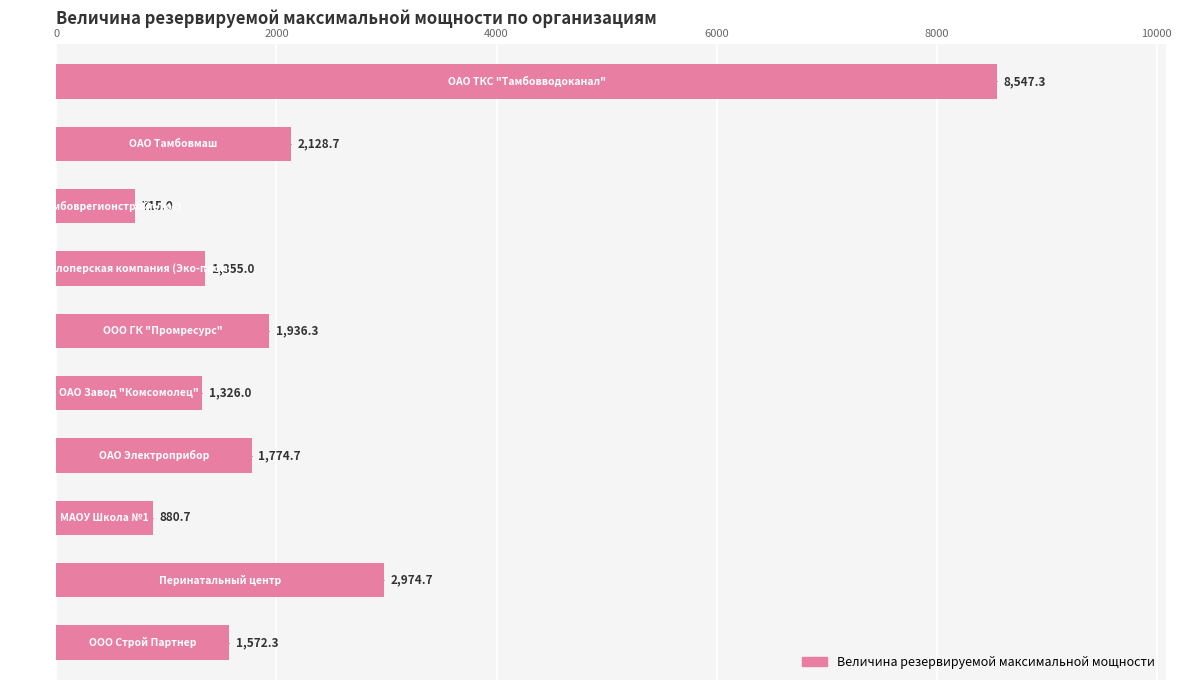

Approximately how many times larger is the value at 2000 compared to 8?

0.7